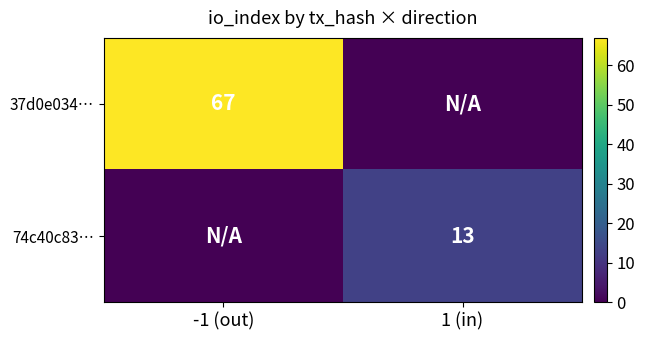

What is the approximate value of 37d0e034… at -1 (out), to the nearest 5?

65